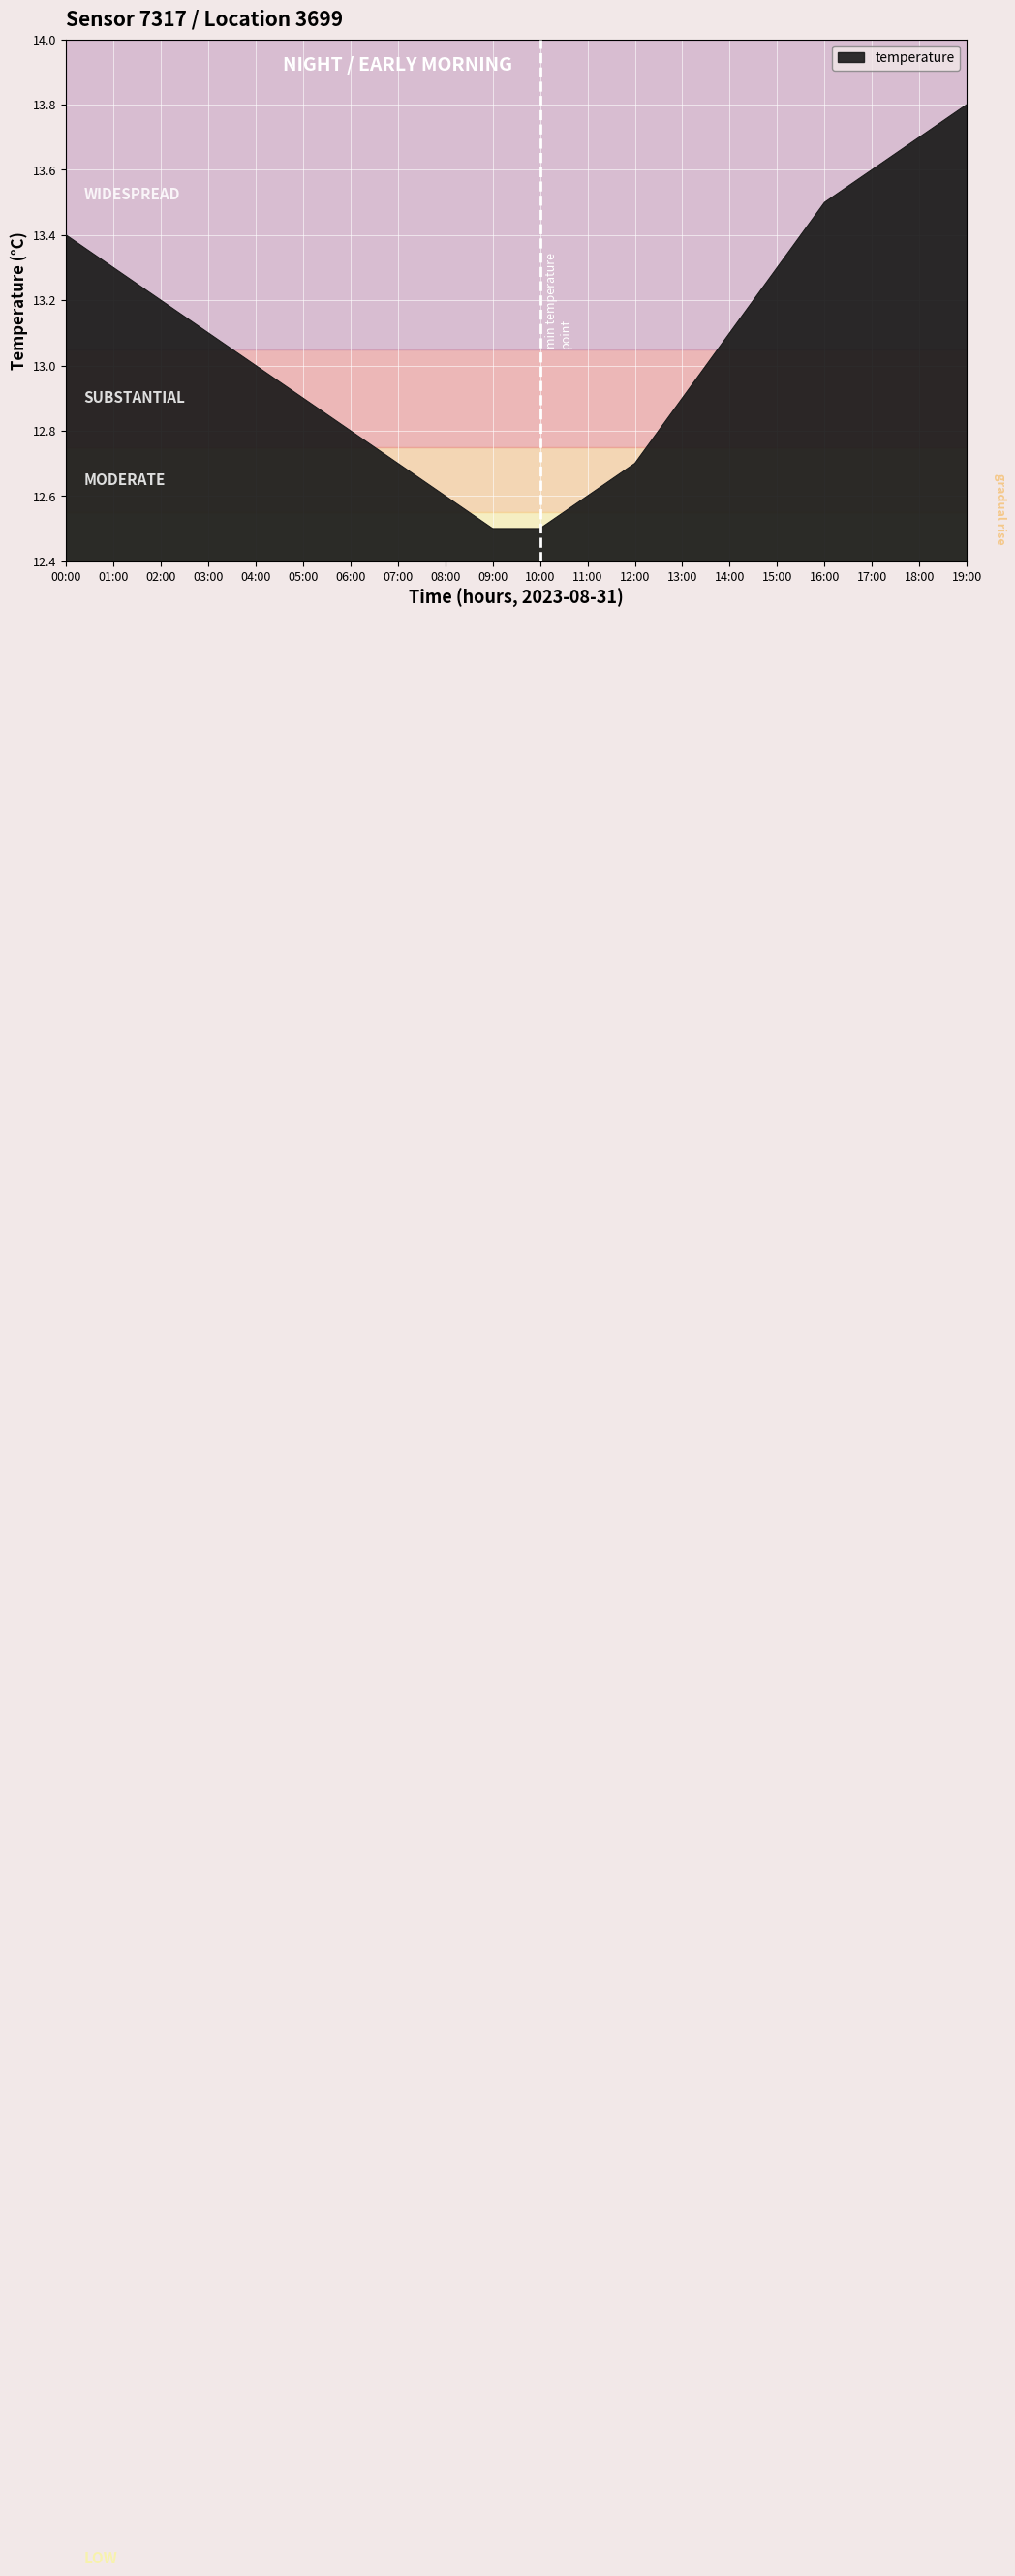

Does the chart display data point markers on the line(s)?

No